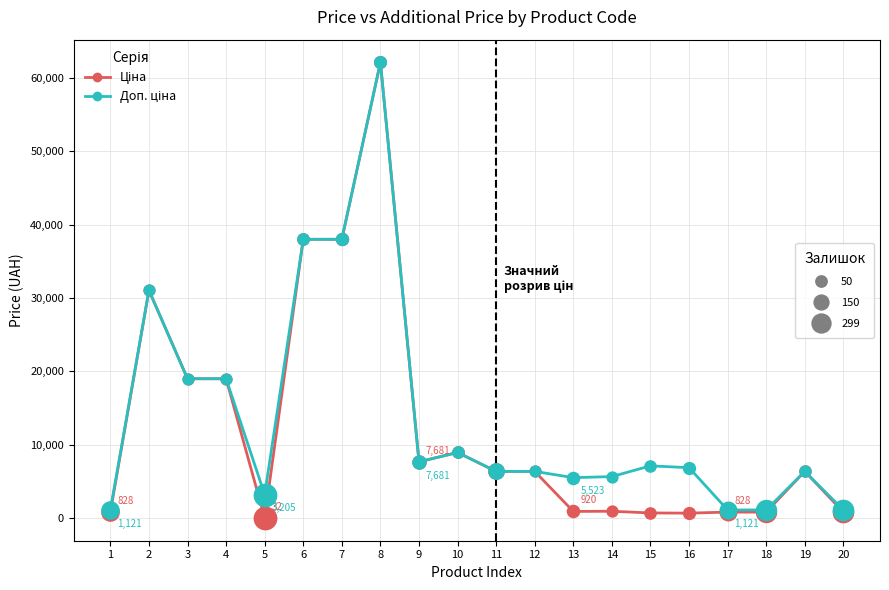

What is the total value across all series at 4?

38011.3